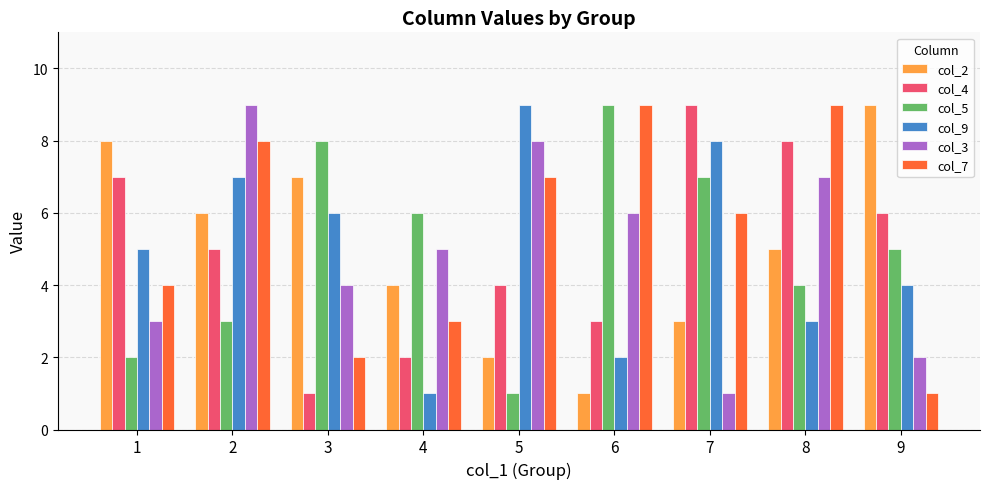

How many values in the col_7 series are below 6?

4